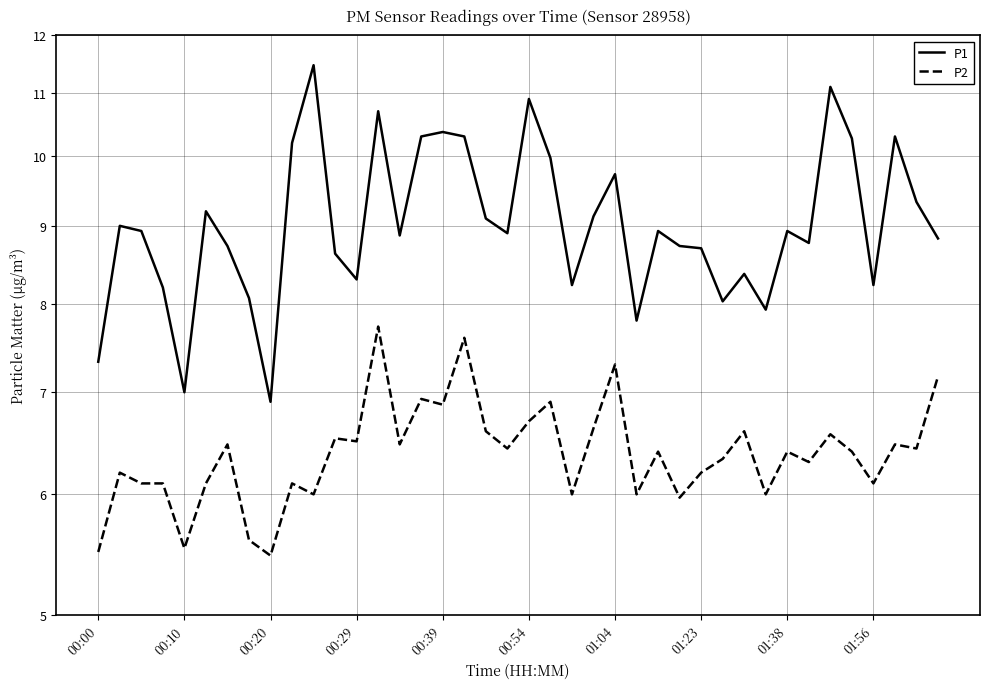

Is it true that P1 equals 2.7 at 00:54?

False